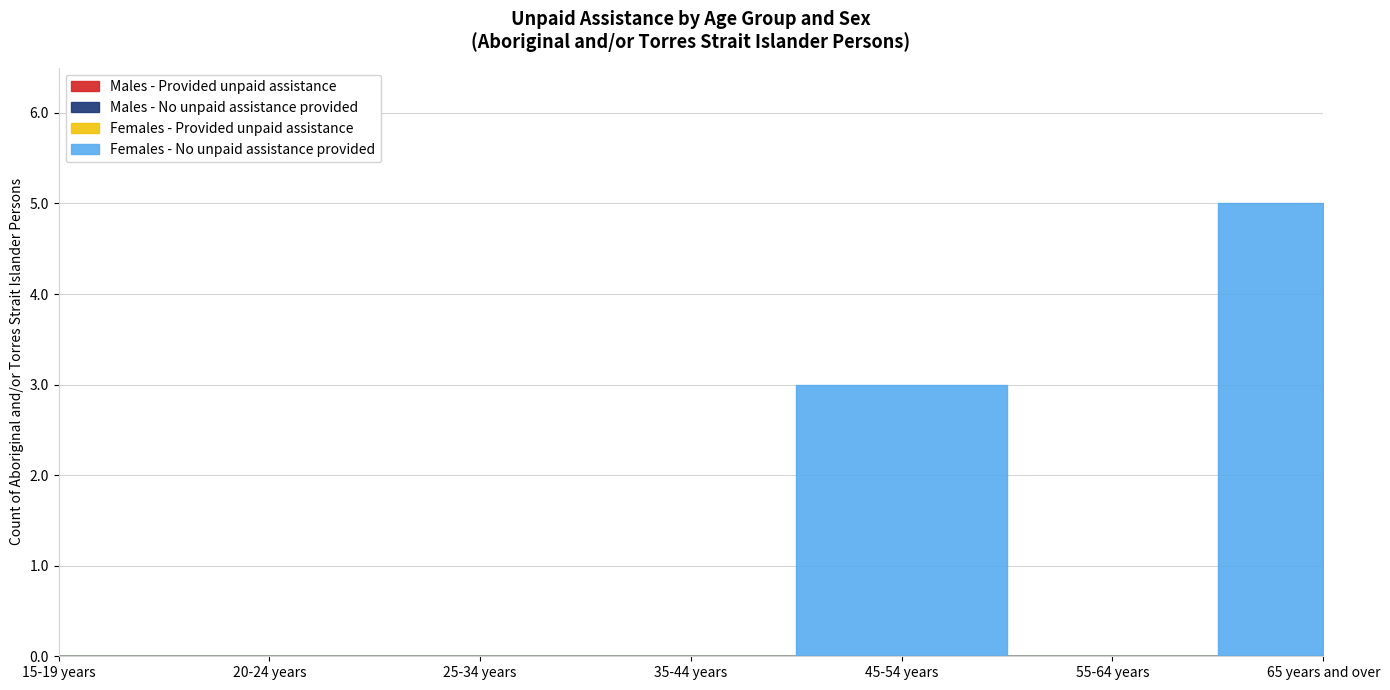

Reading right to left, list all the values displayed in this chart.

Males - Provided unpaid assistance: 65 years and over=0	55-64 years=0	45-54 years=0	35-44 years=0	25-34 years=0	20-24 years=0	15-19 years=0
Males - No unpaid assistance provided: 65 years and over=0	55-64 years=0	45-54 years=0	35-44 years=0	25-34 years=0	20-24 years=0	15-19 years=0
Females - Provided unpaid assistance: 65 years and over=0	55-64 years=0	45-54 years=0	35-44 years=0	25-34 years=0	20-24 years=0	15-19 years=0
Females - No unpaid assistance provided: 65 years and over=5	55-64 years=0	45-54 years=3	35-44 years=0	25-34 years=0	20-24 years=0	15-19 years=0